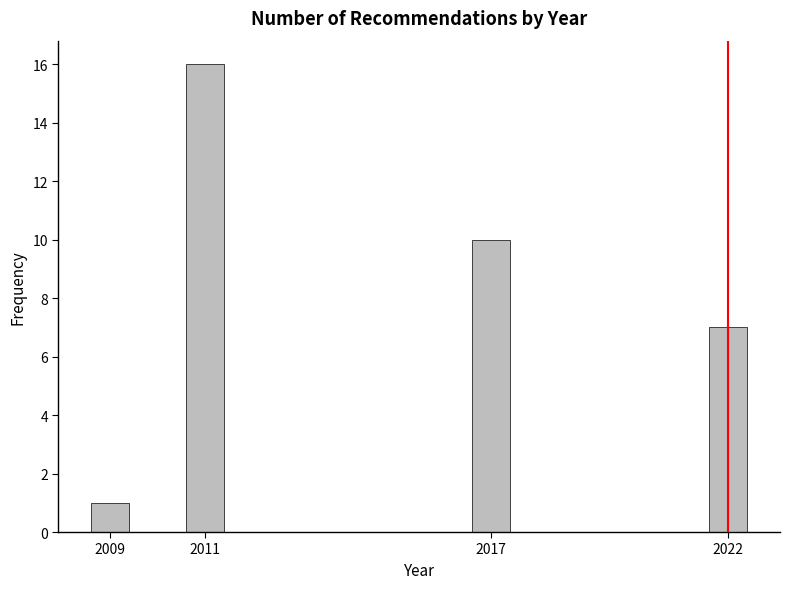

Reading left to right, extract all data points from this chart.

2009=1	2011=16	2017=10	2022=7